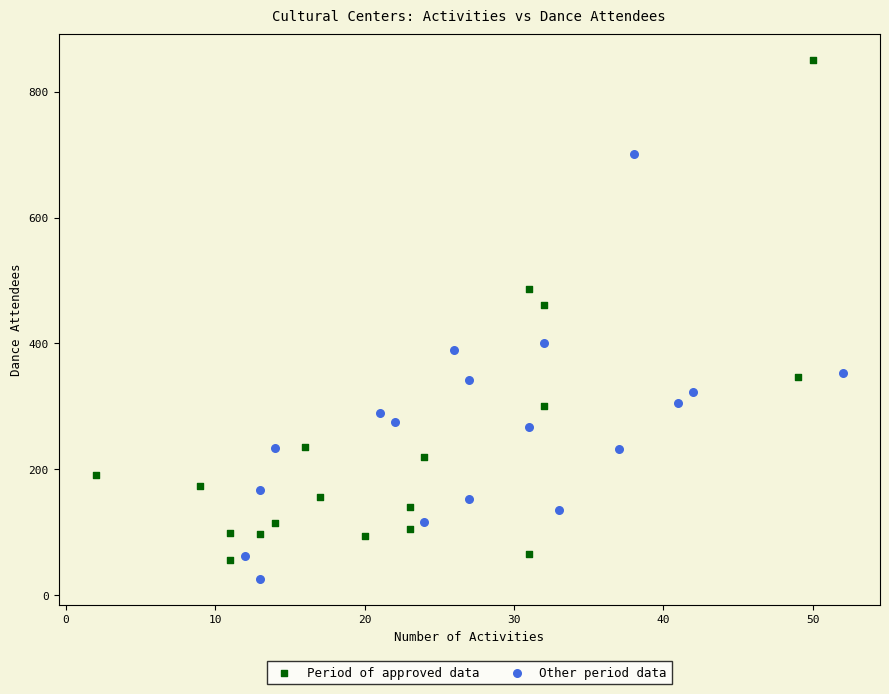

Which series has the largest Y range (max minus min)?

Period of approved data